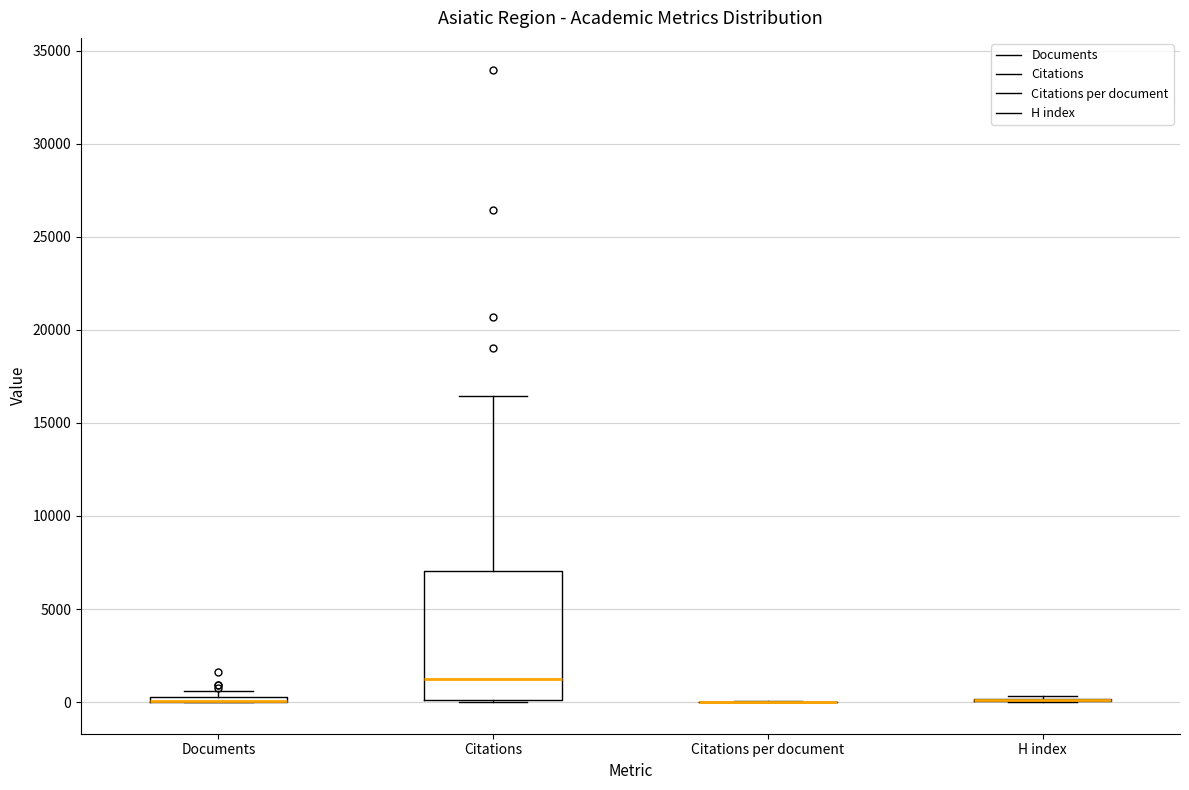

Which box is the tallest, from its lower edge to its upper edge?

Citations